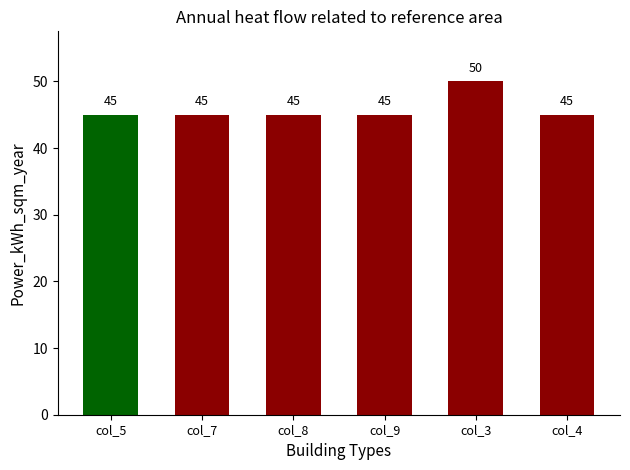

Count the number of data series in this chart.

1